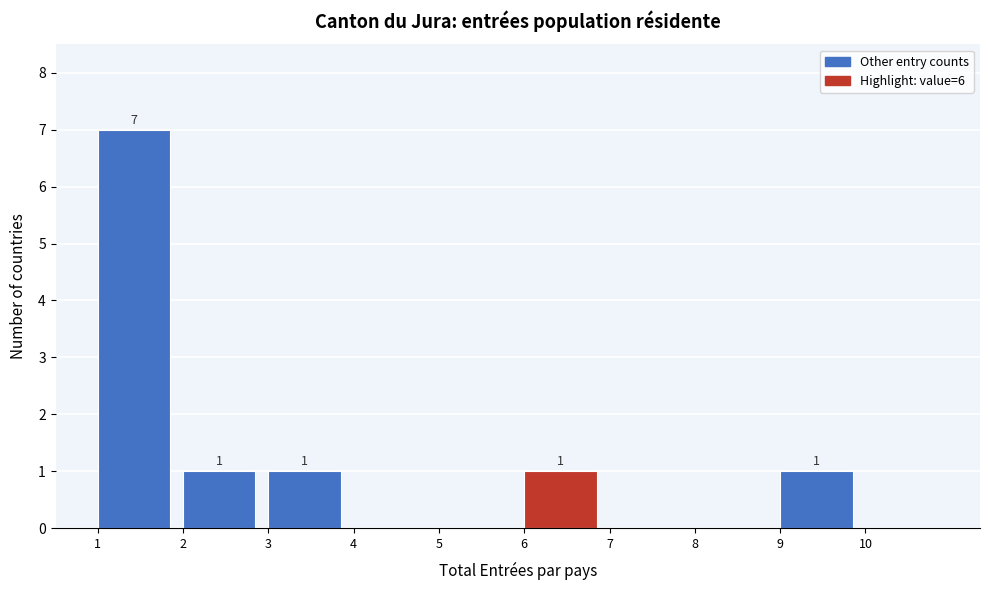

Which range on the x-axis has the tallest bar?

1 to 2